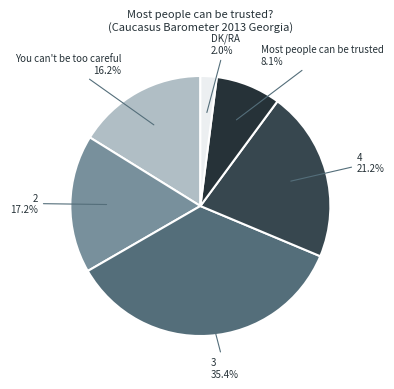

Between 4 and Most people can be trusted, which is larger?

4